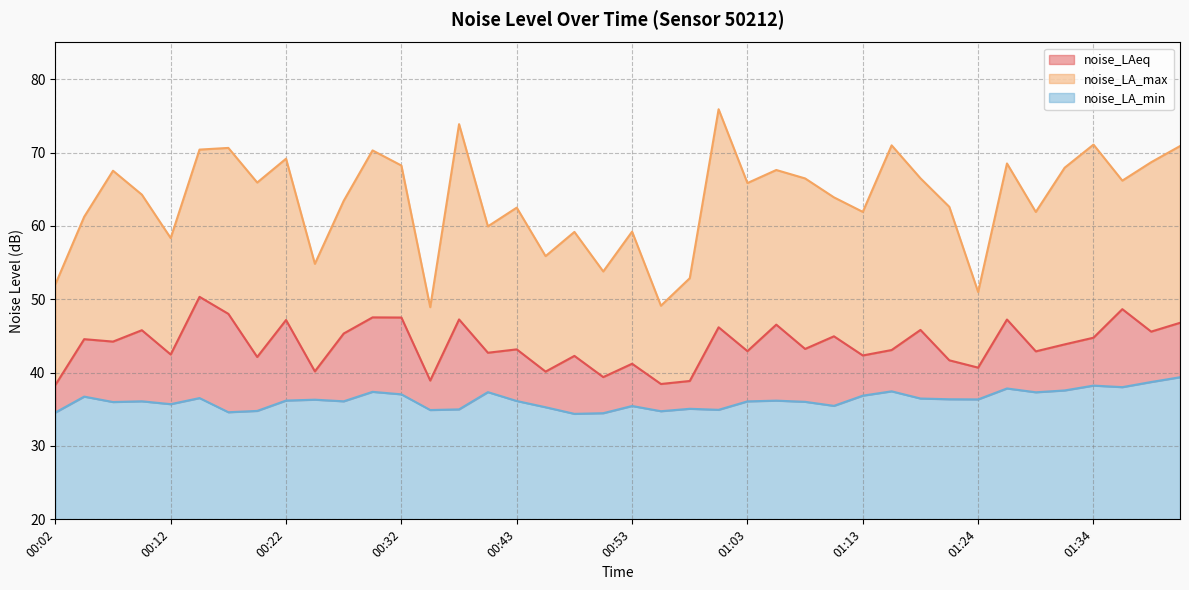

True or false: noise_LA_min and noise_LAeq cross at least once.

False